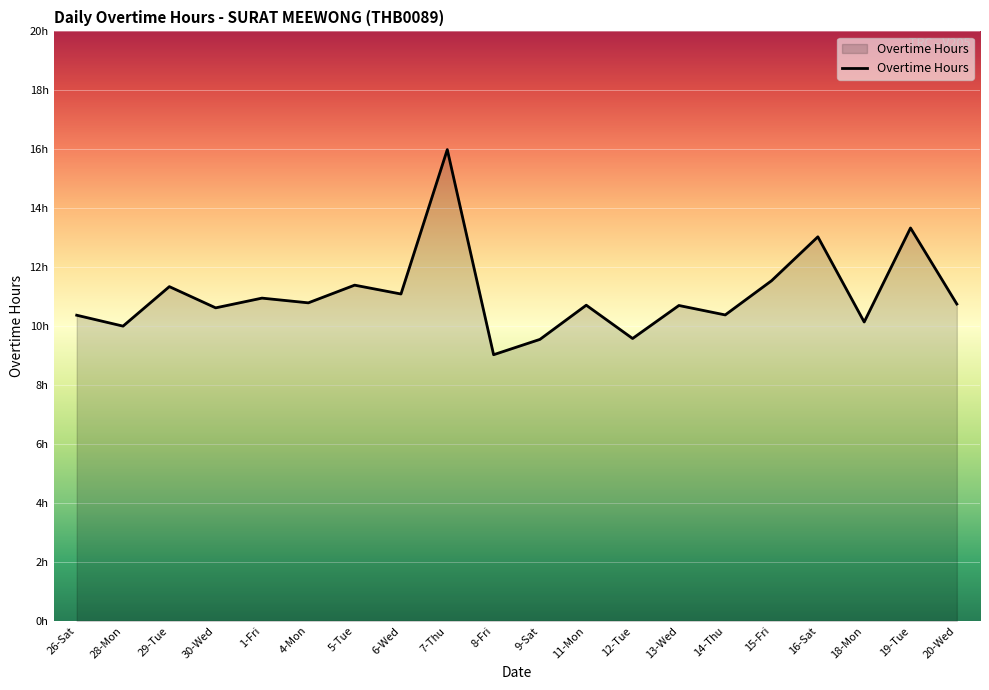

Does the chart display data point markers on the line(s)?

No